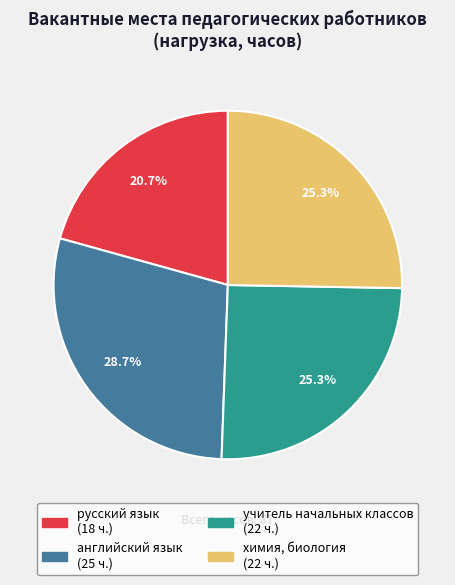

The русский язык slice represents 34% of the pie. True or false?

False